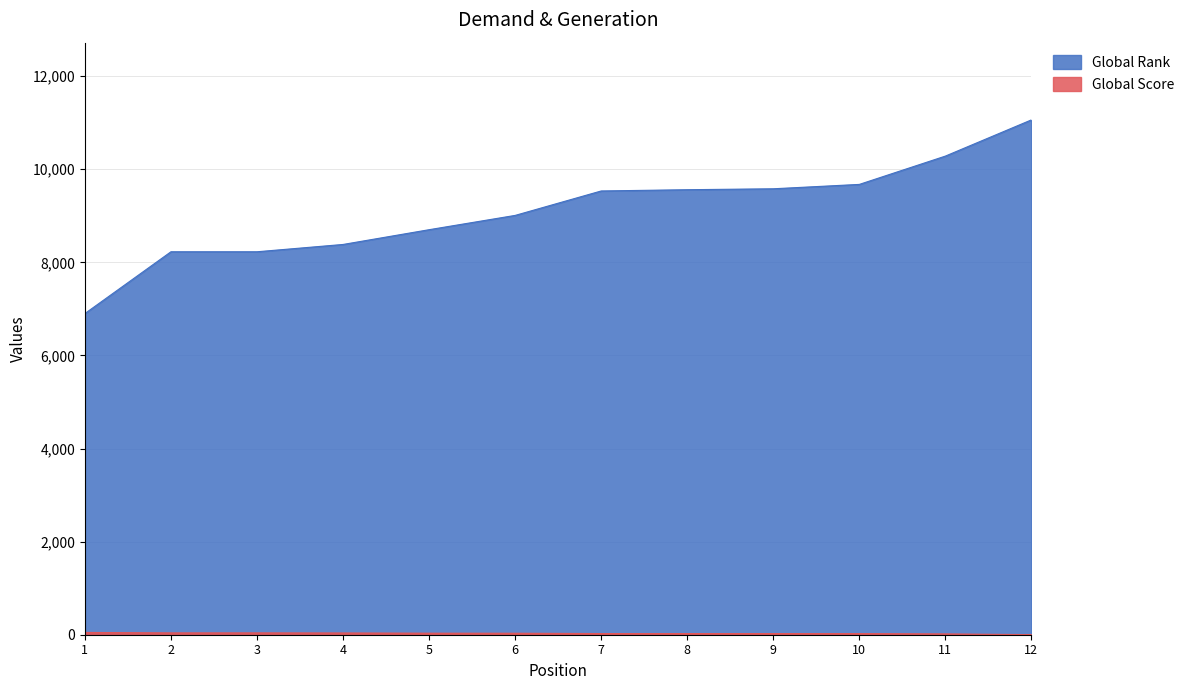

What is the minimum value for Global Rank?

6900